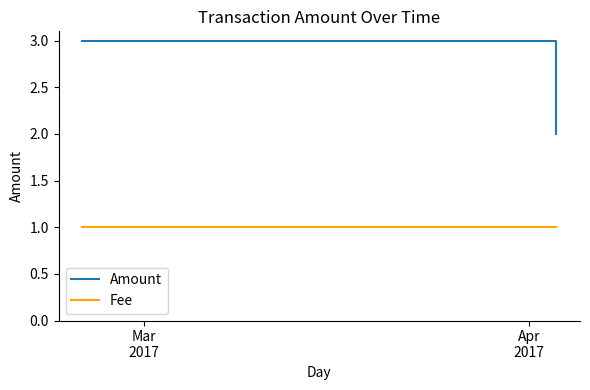

What is the spread (max minus min) of values at Mar
2017?

2.0